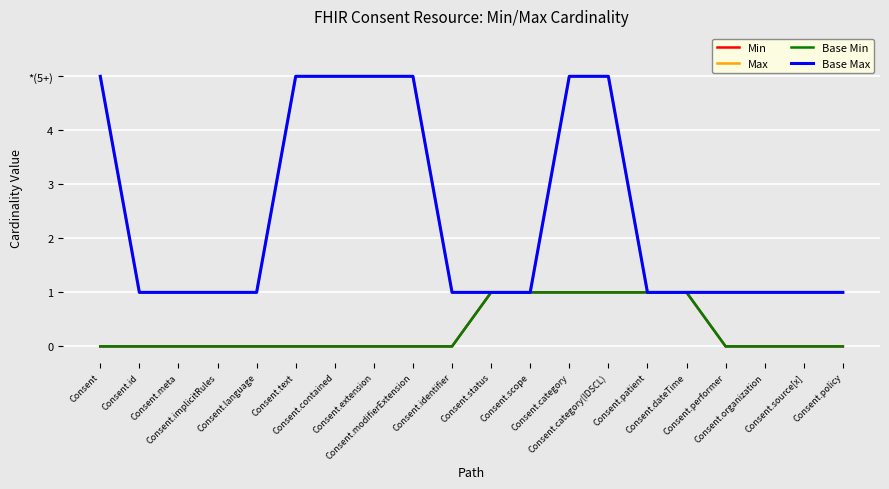

True or false: Min and Base Min cross at least once.

False